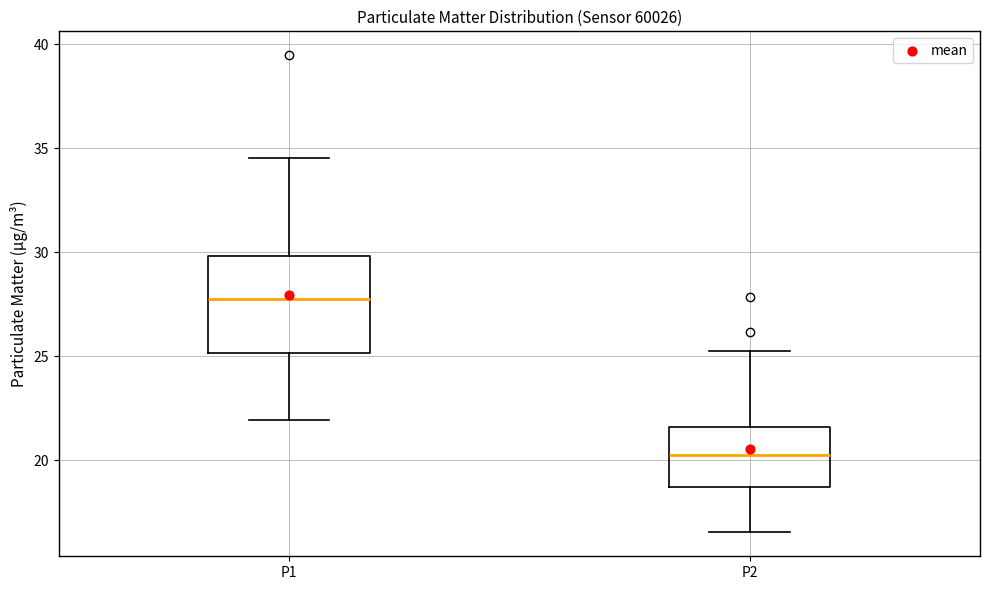

Which box has the lowest median line?

P2